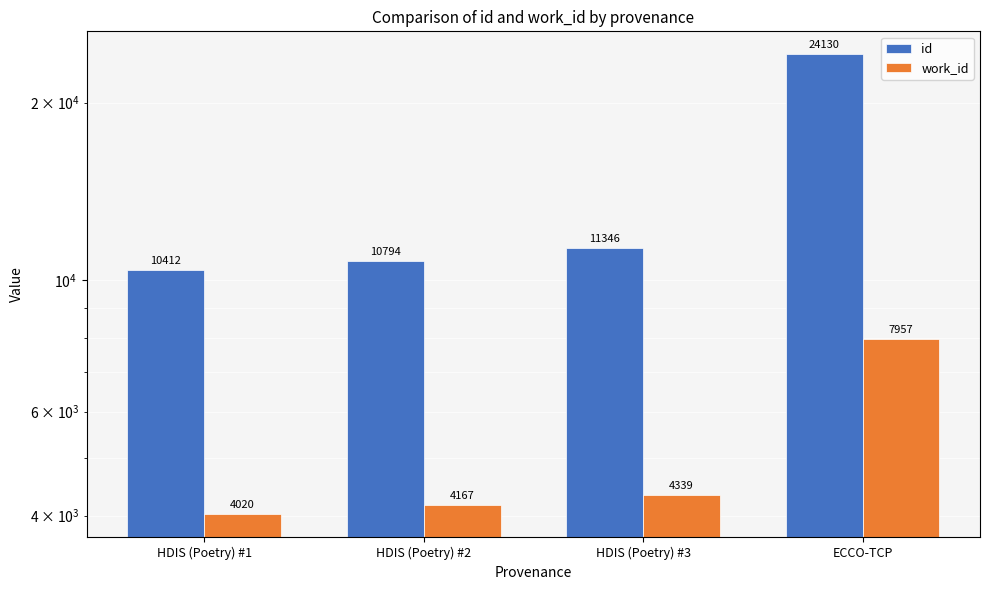

At HDIS (Poetry) #1, list the series in order from largest to smallest.

id, work_id